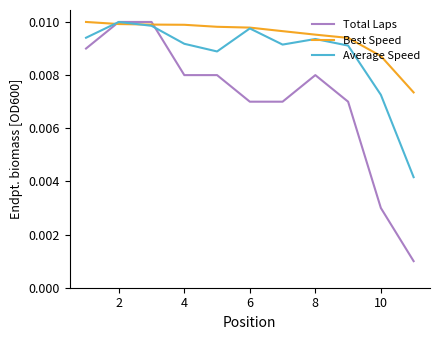

Which series has the widest spread of values?

Total Laps